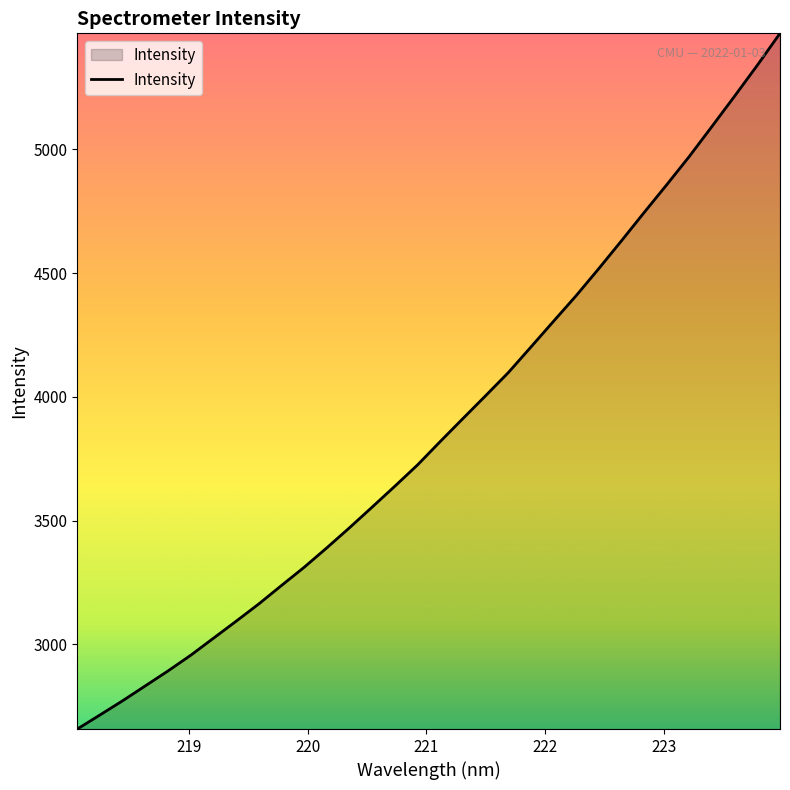

What is the difference between the maximum and minimum values?

2810.2